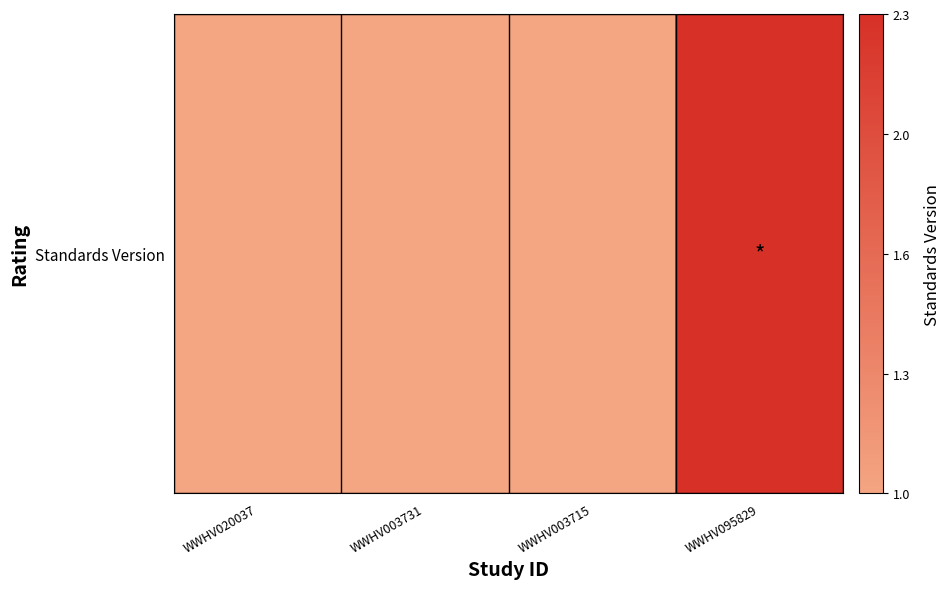

Where is the data nearest to the value 1?

WWHV020037